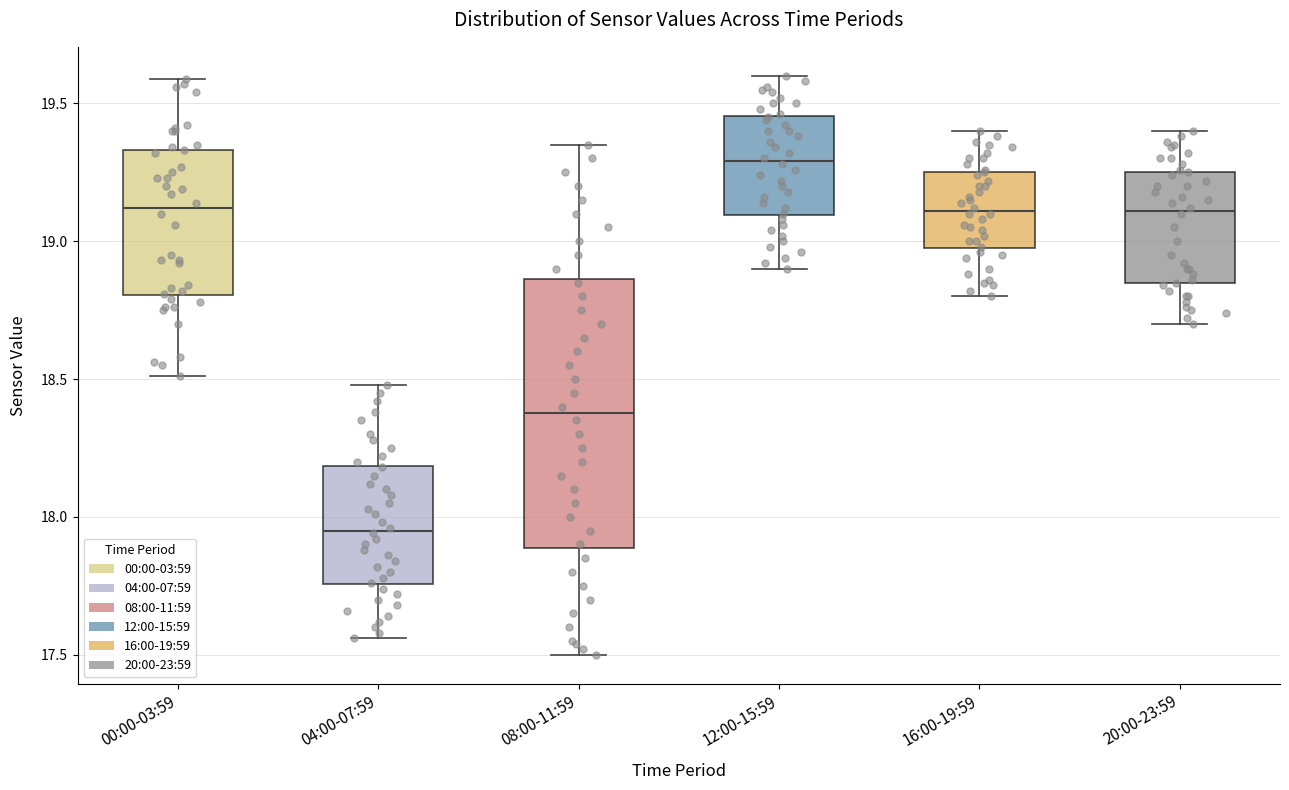

Which box has the lowest median line?

04:00-07:59